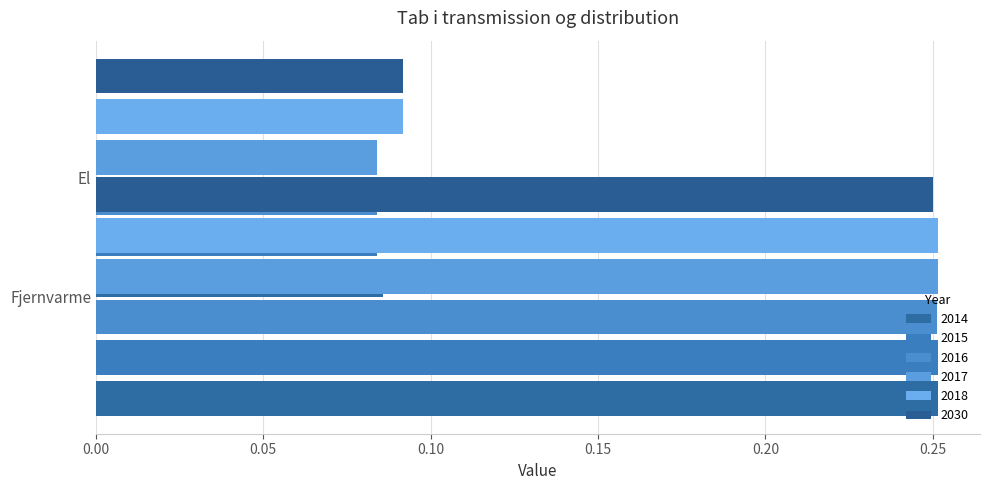

At which category is the sum across all series the highest?

Fjernvarme